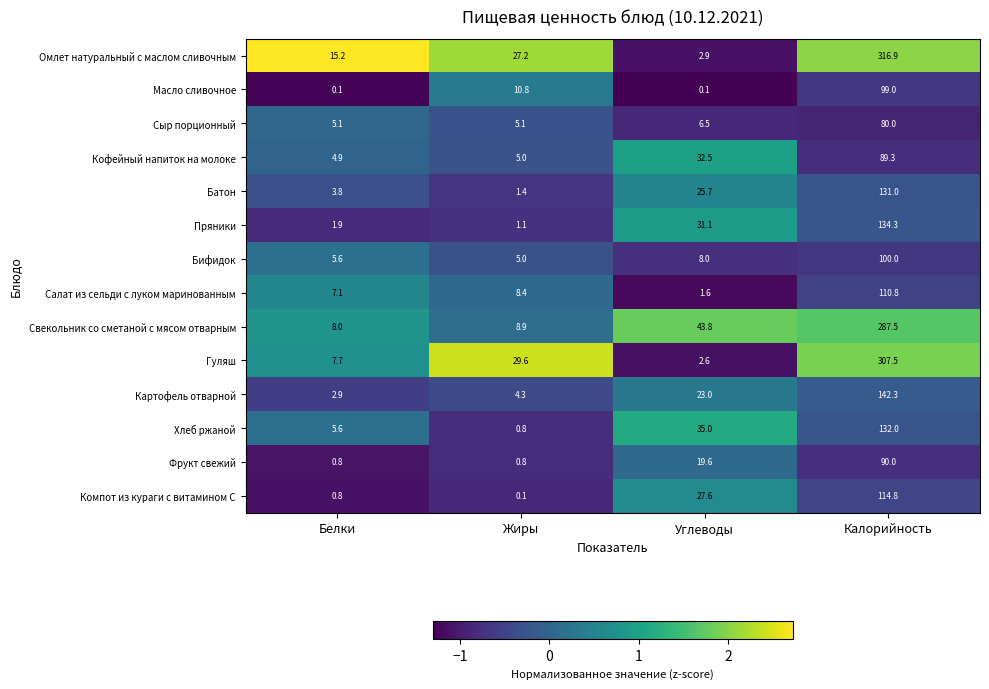

Which category has the highest value across all series?

Калорийность